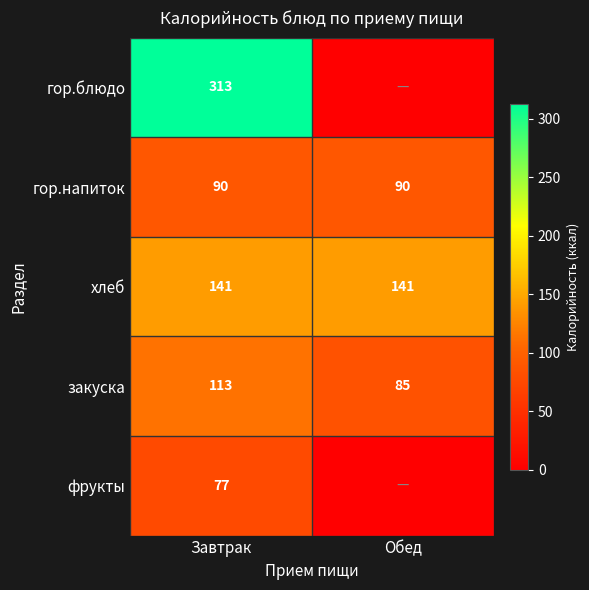

Is it true that гор.блюдо equals 158 at Завтрак?

False